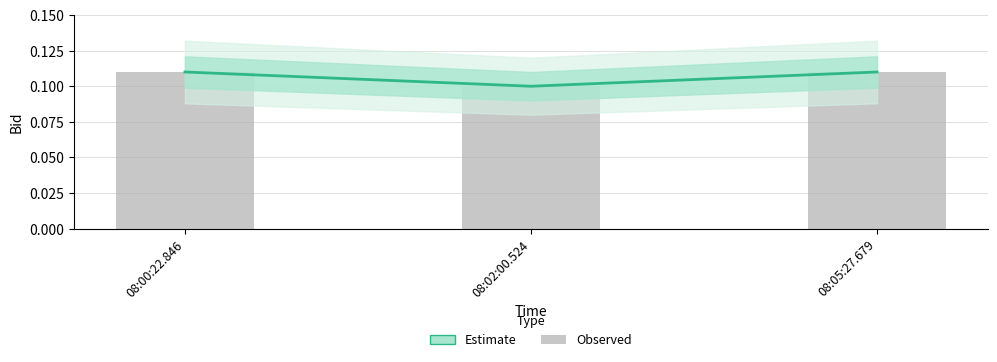

Rank the series by their maximum value, from highest to lowest.

Estimate, Observed